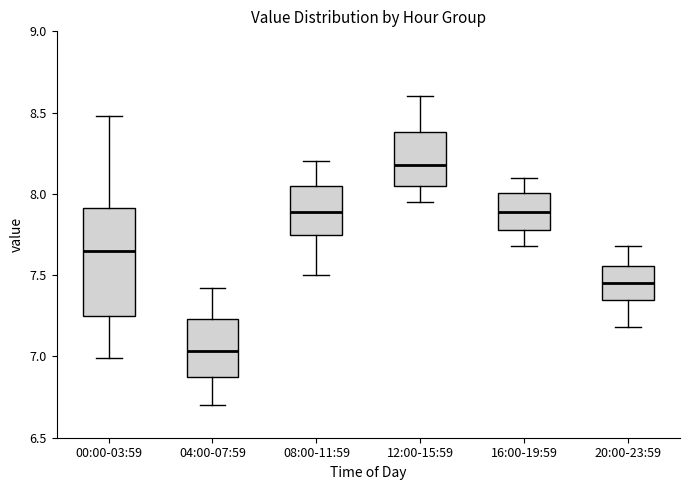

Comparing the boxes themselves (not the whiskers), which one is the tallest?

00:00-03:59